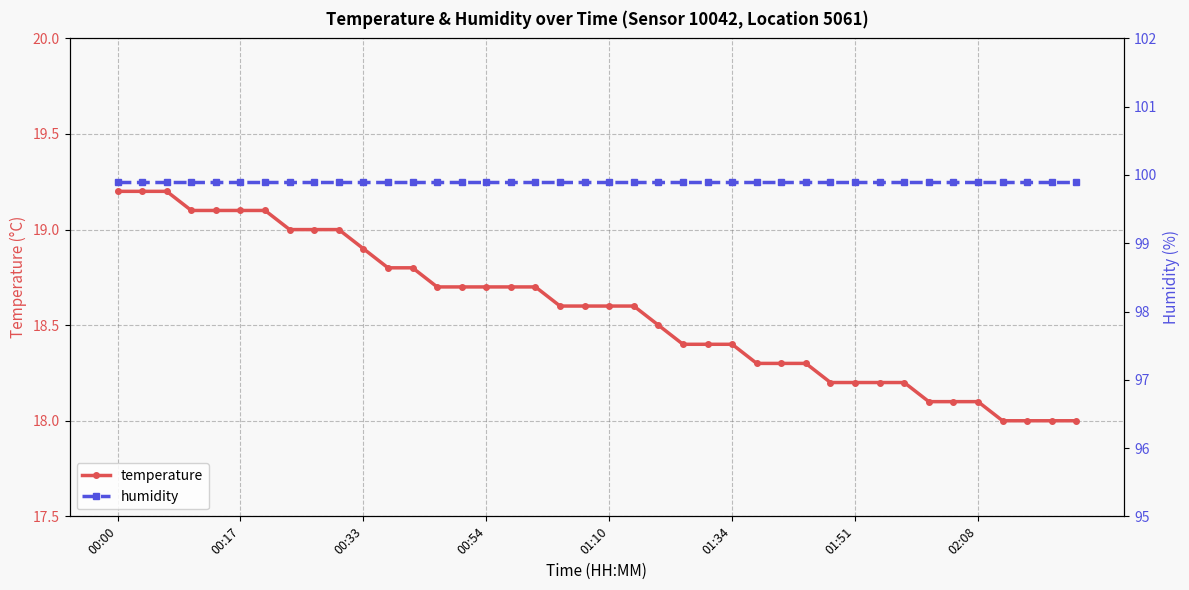

Which series has the largest range (max minus min)?

temperature